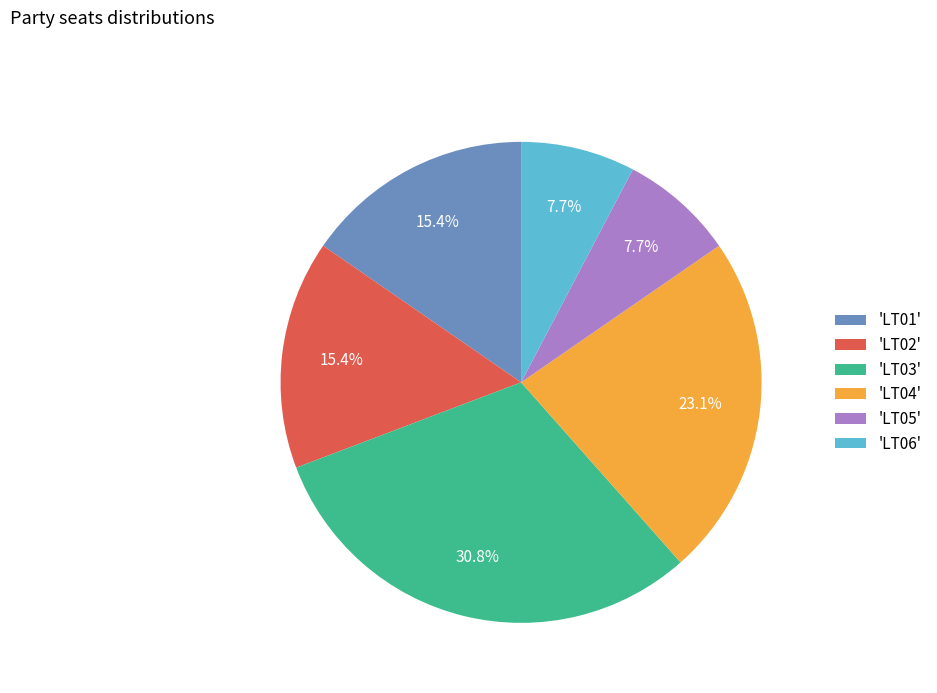

How many slices are in this pie chart?

6